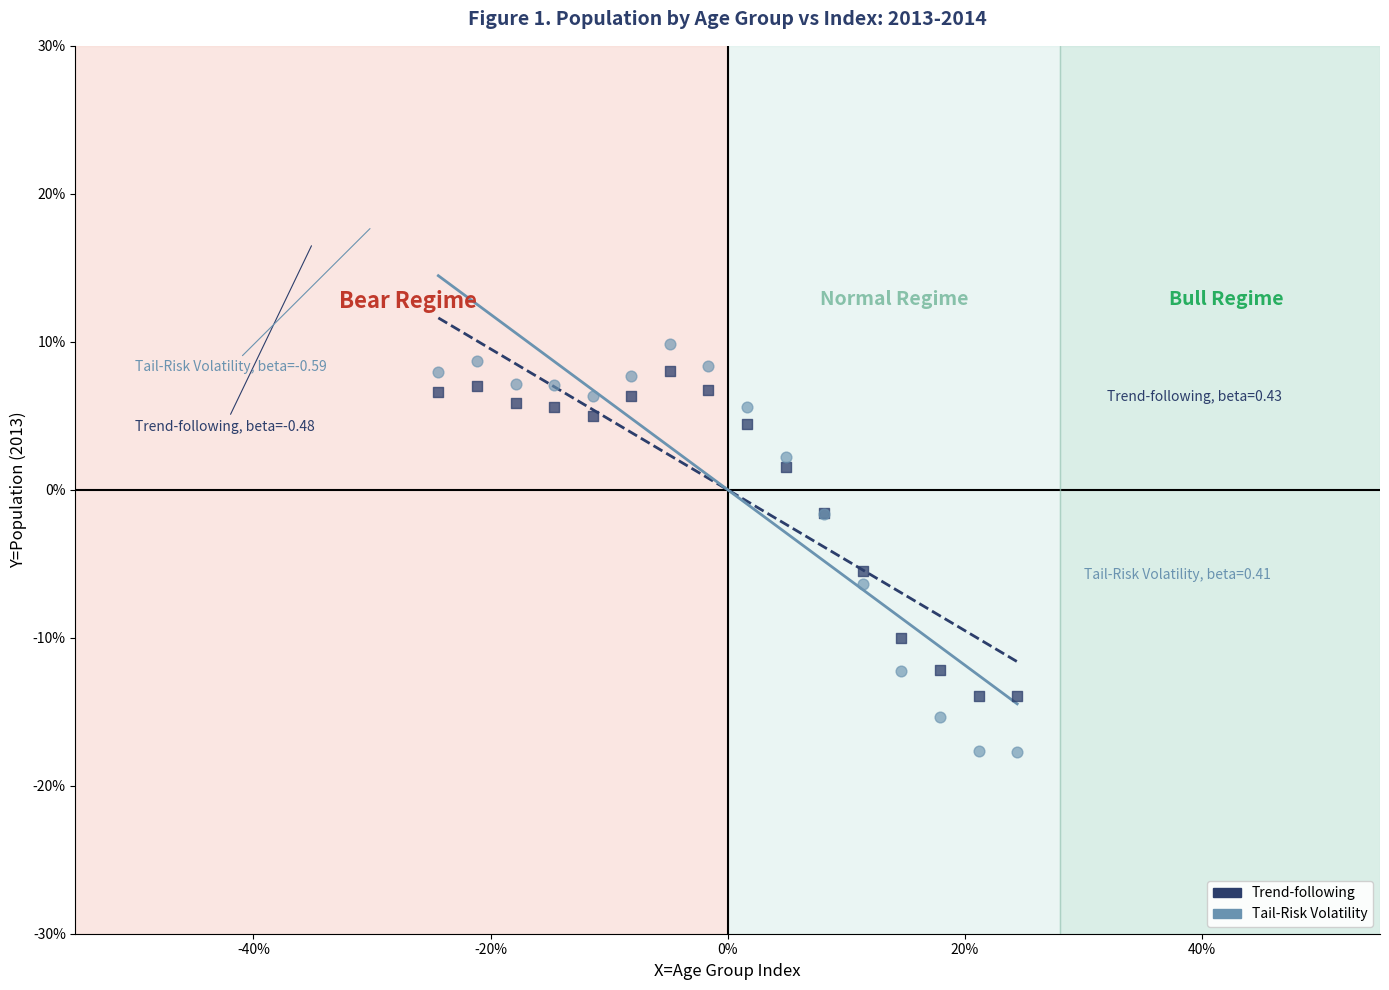

Which series reaches the minimum Y coordinate?

Tail-Risk Volatility